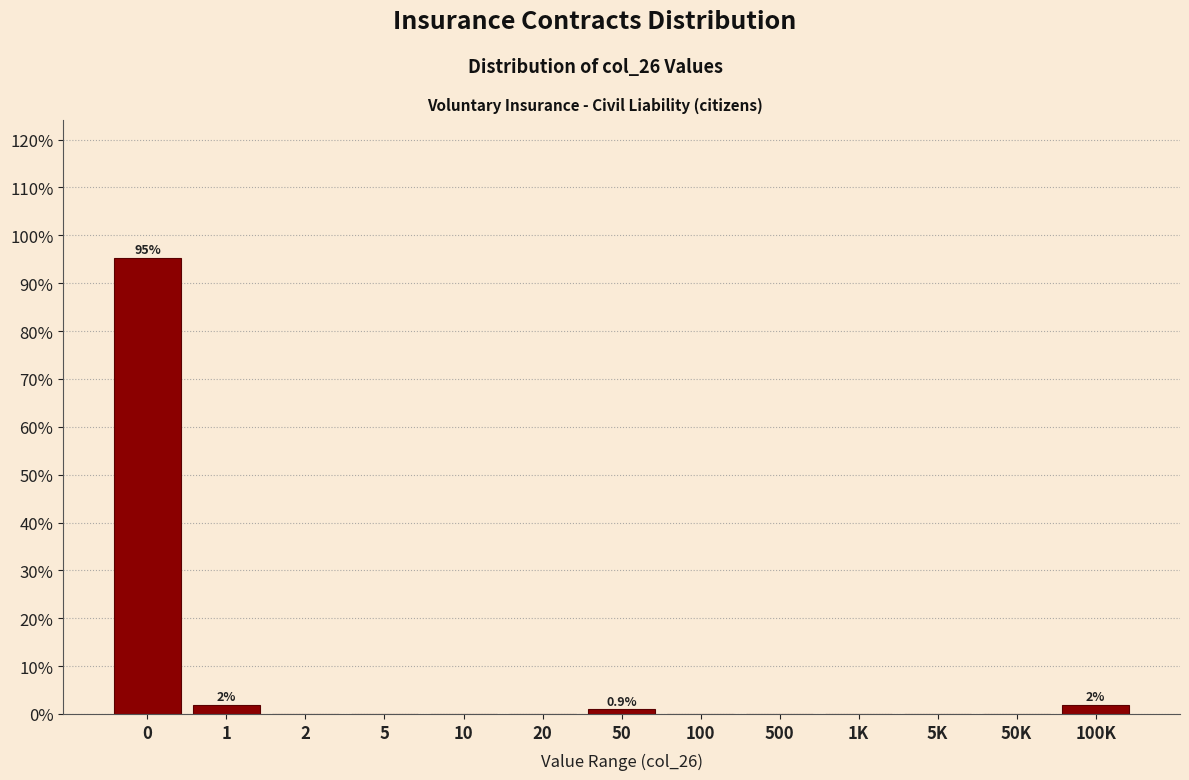

Reading left to right, what are all the values shown in this chart?

0=95.3	1=1.9	2=0.0	5=0.0	10=0.0	20=0.0	50=0.9	100=0.0	500=0.0	1K=0.0	5K=0.0	50K=0.0	100K=1.9